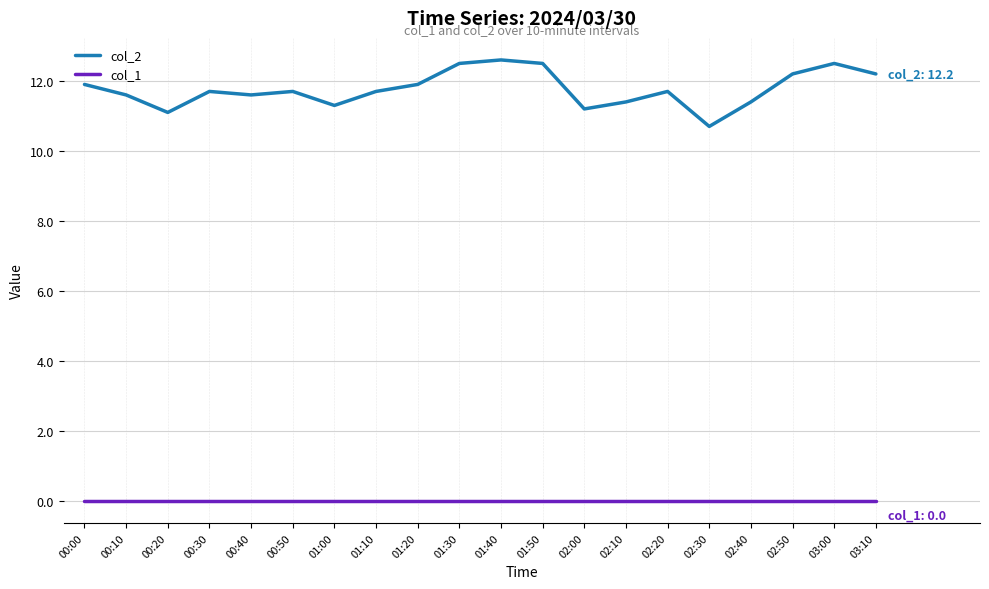

What position from the left is 01:30?

10